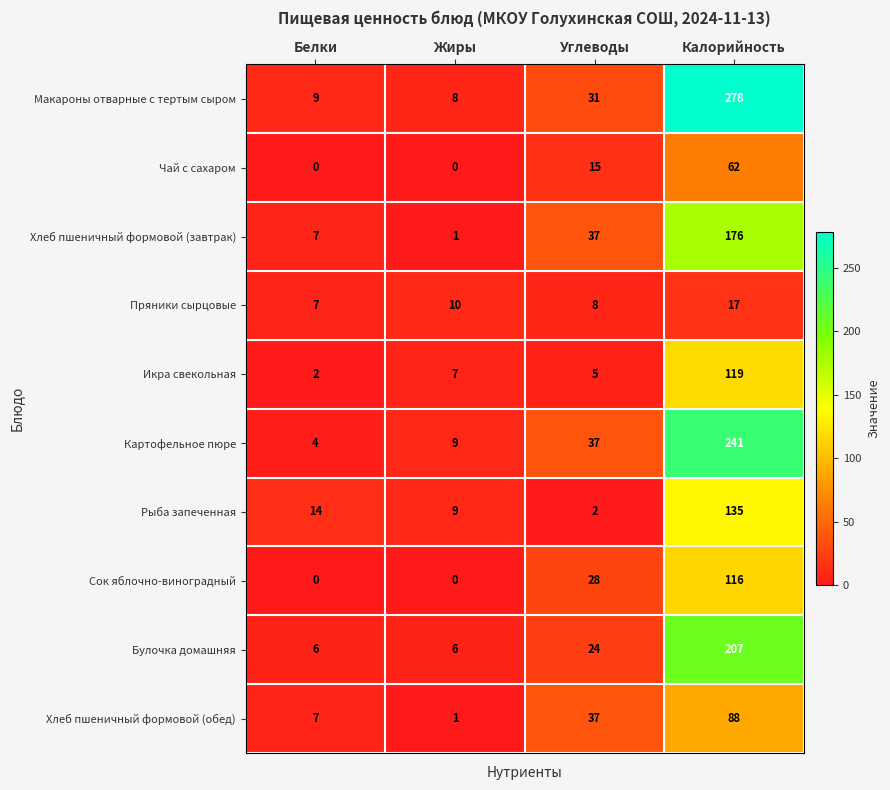

What is the sum of all Чай с сахаром values?

77